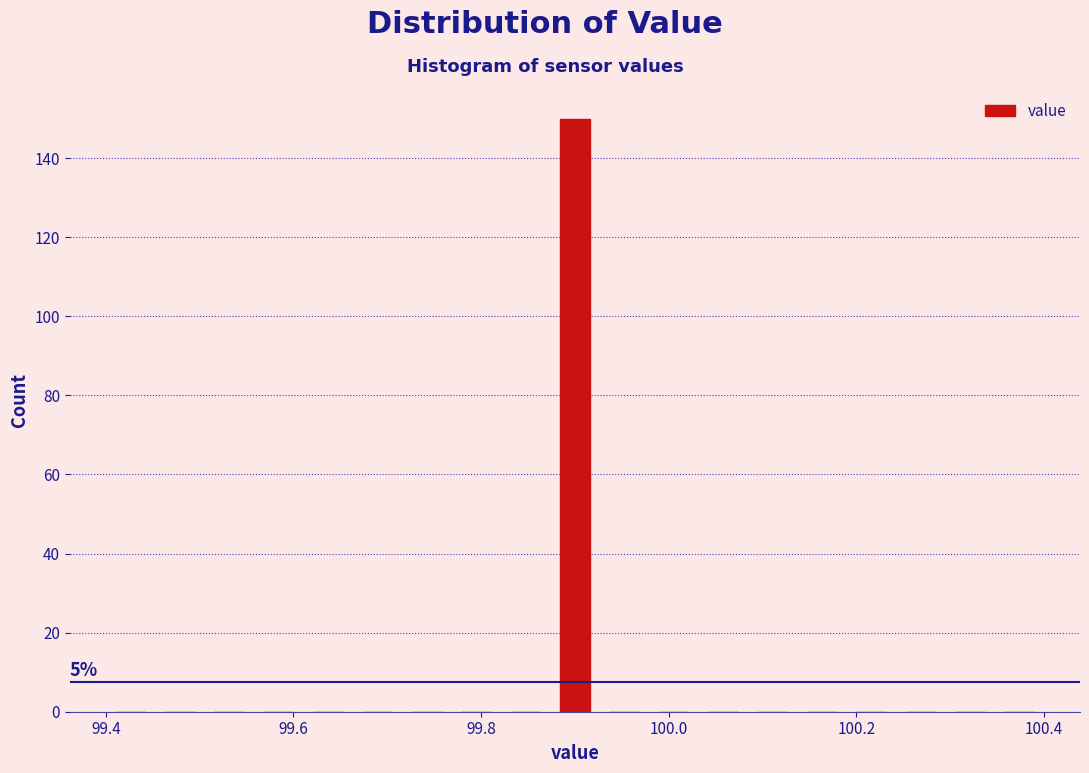

Around what value on the x-axis is the tallest bar? Give the approximate position of its centre, as read against the axis.

99.90